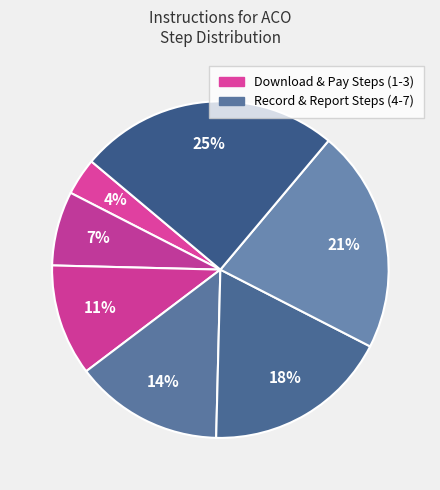

Does any single category account for the majority?

No